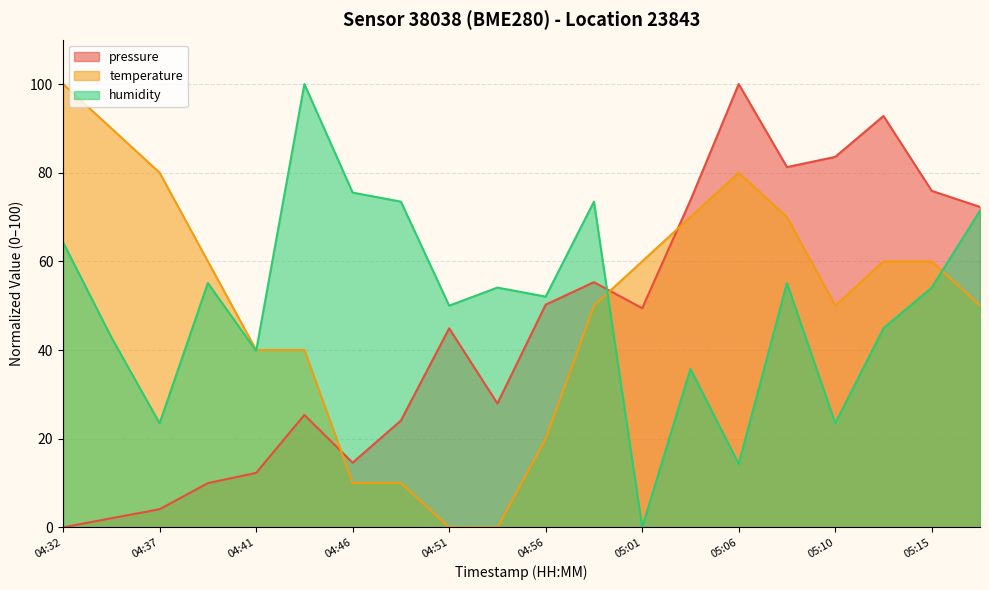

List the labels in order of pressure value, smallest first.

04:32, 04:34, 04:37, 04:39, 04:41, 04:46, 04:49, 04:44, 04:53, 04:51, 05:01, 04:56, 04:58, 05:18, 05:03, 05:15, 05:08, 05:10, 05:13, 05:06